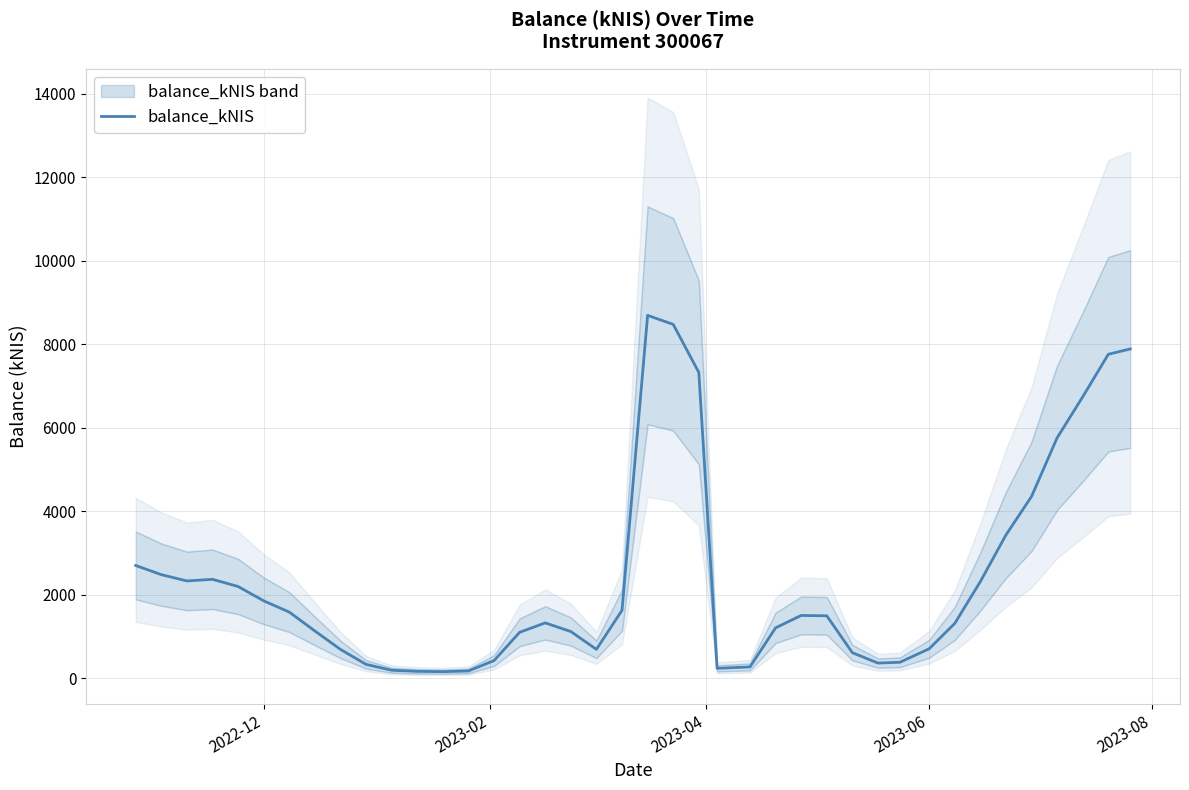

What is the difference between the maximum and minimum values?

8531.2